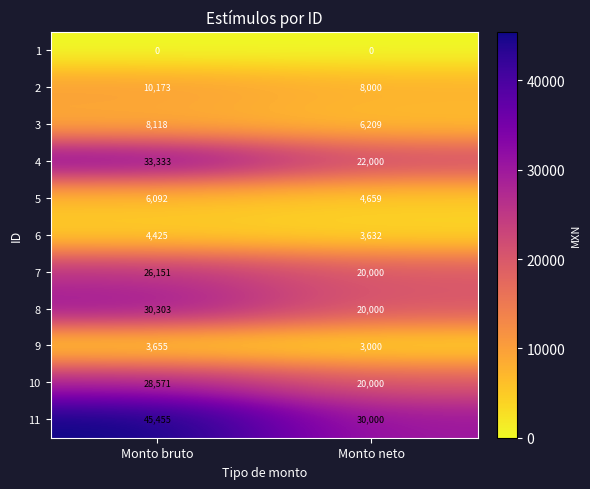

What is the difference between the maximum and minimum values in the 8 series?

10303